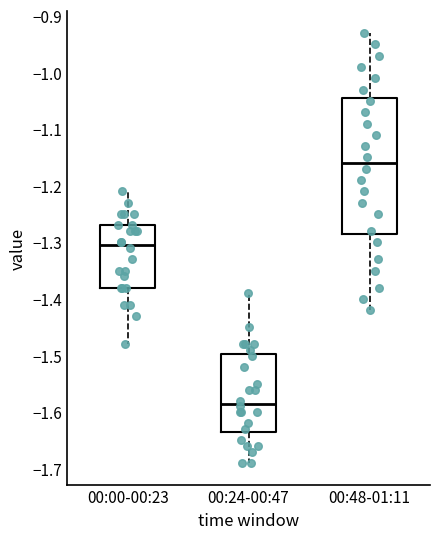

Reading left to right, transcribe this box plot: for each box, give where its median line is, the range the box spans, and where its two whiskers end, as read against the y-axis. The values are not printed on the chart, so give them approximately, as read against the axis.

00:00-00:23: median -1.30, box -1.38 to -1.27, whiskers -1.48 to -1.21
00:24-00:47: median -1.58, box -1.63 to -1.50, whiskers -1.69 to -1.39
00:48-01:11: median -1.16, box -1.28 to -1.04, whiskers -1.42 to -0.93